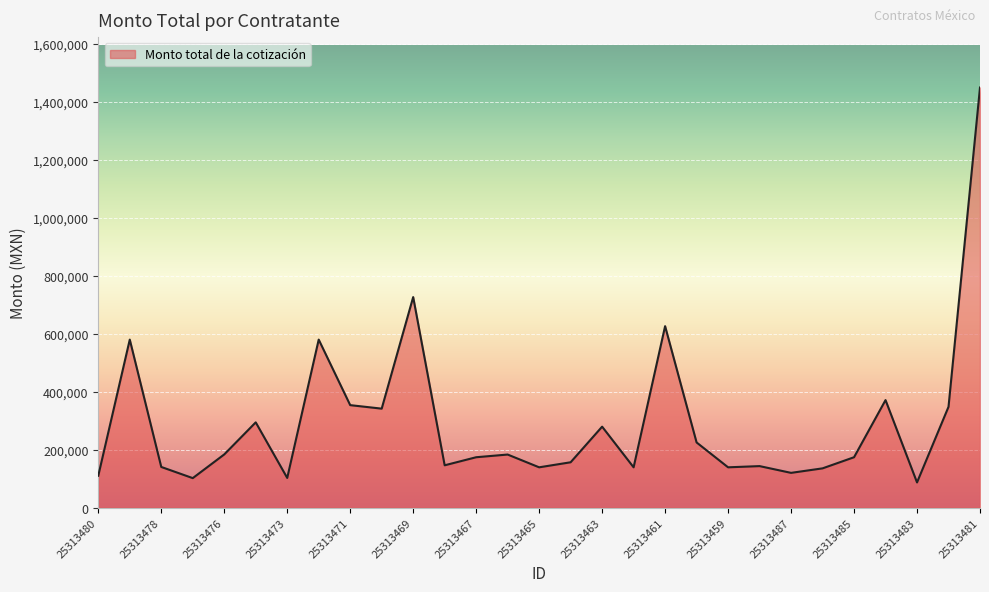

What is the minimum value shown in the chart?

87000.0